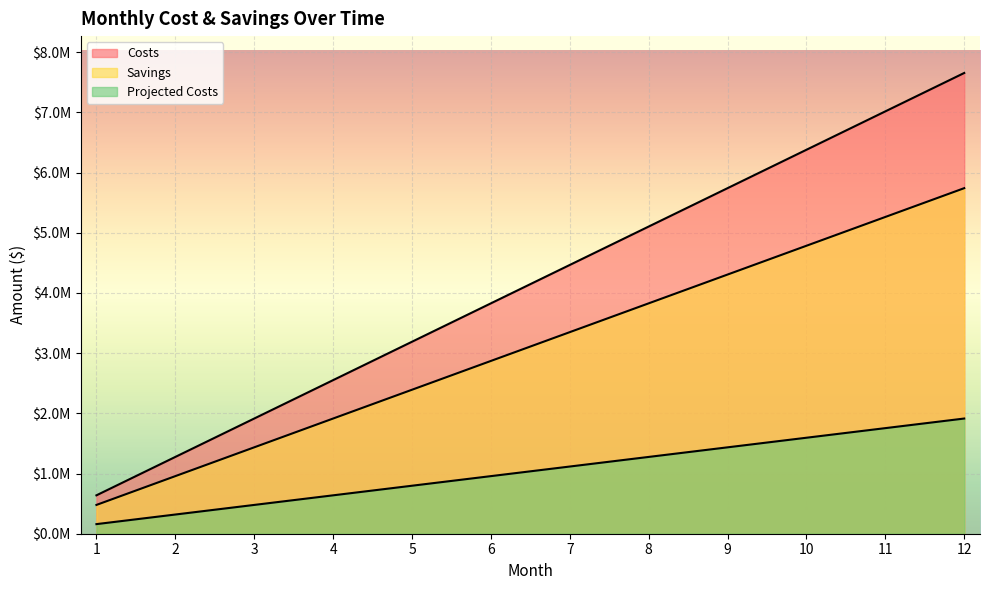

Count the number of categories in the chart.

12